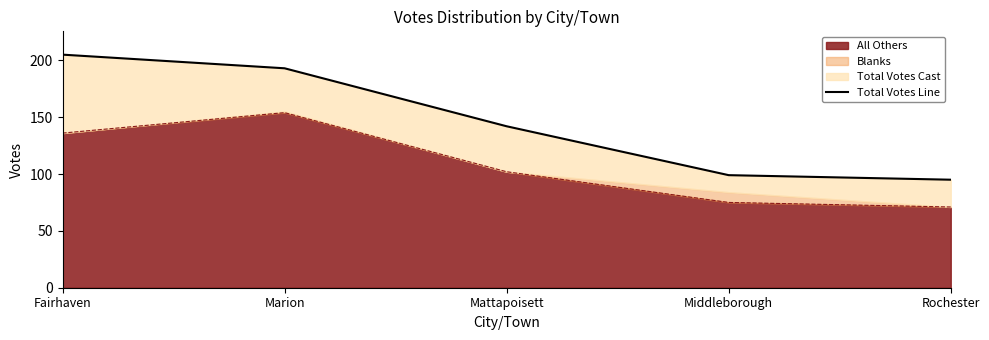

The chart shows a value of 99 at Middleborough. True or false?

True